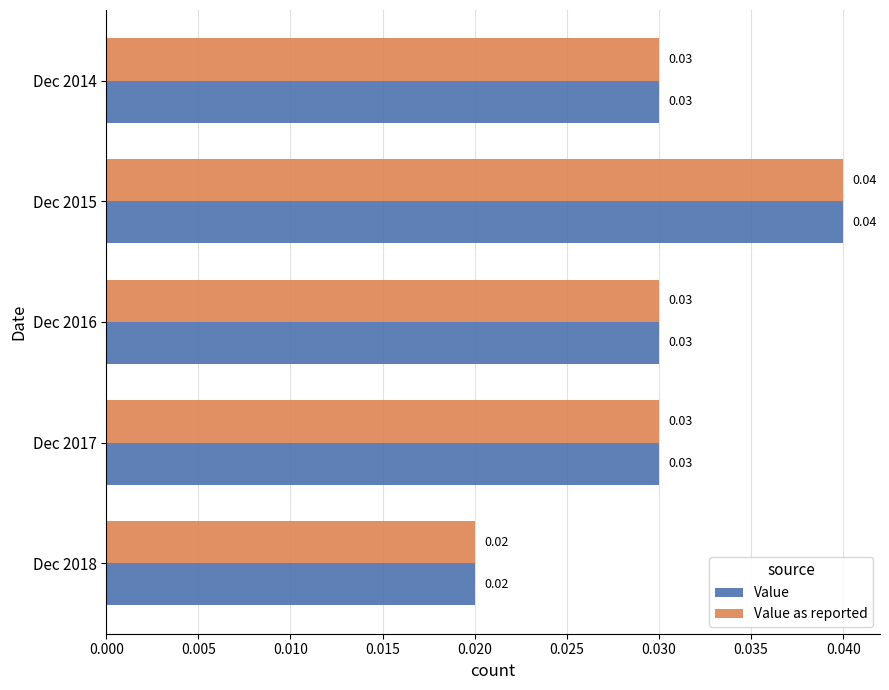

At which category is the sum across all series the highest?

Dec 2015